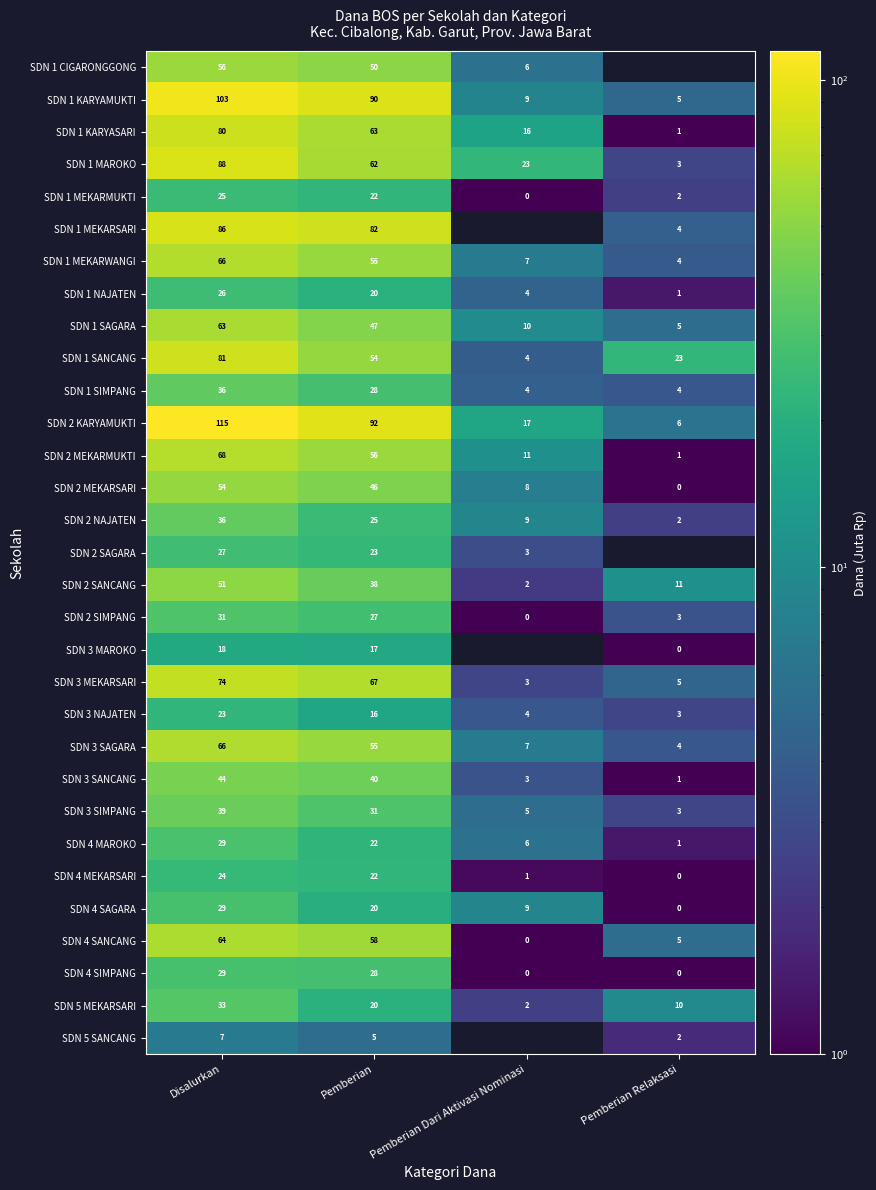

What is the difference between the second highest and minimum values in the SDN 2 MEKARMUKTI series?

55